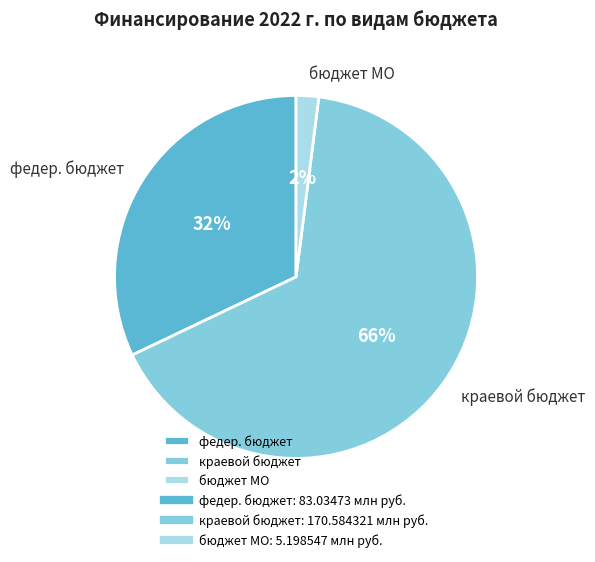

To the nearest percent, what is the average slice percentage?

33%